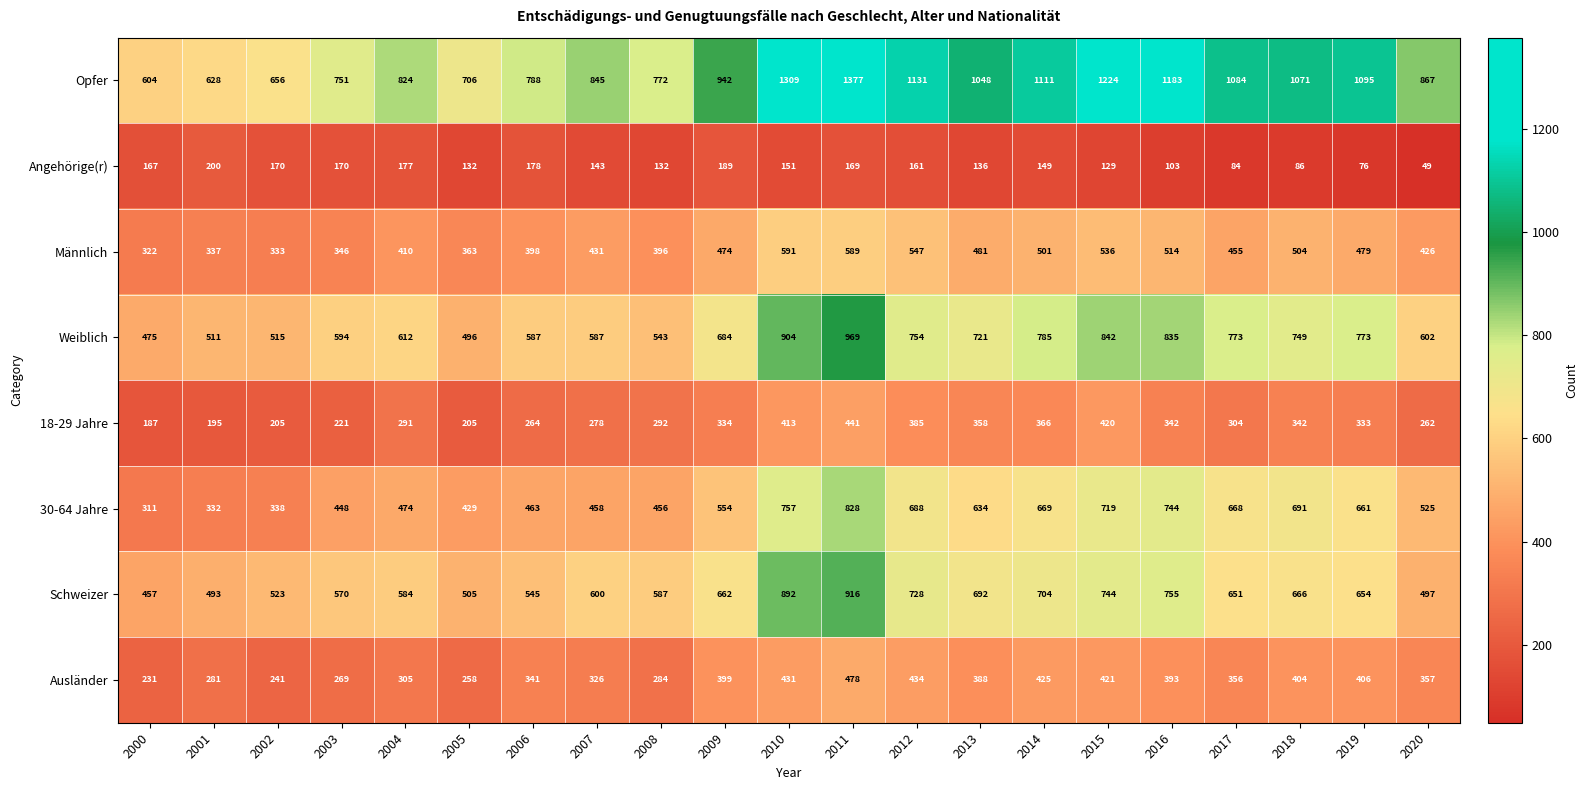

What is the total value across all series at 2007?

3668